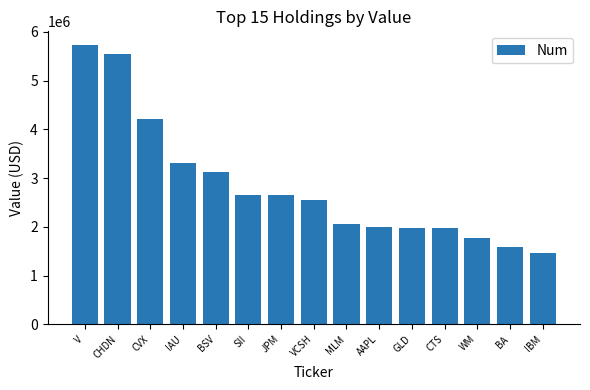

What is the label of the 12th bar from the left?

CTS